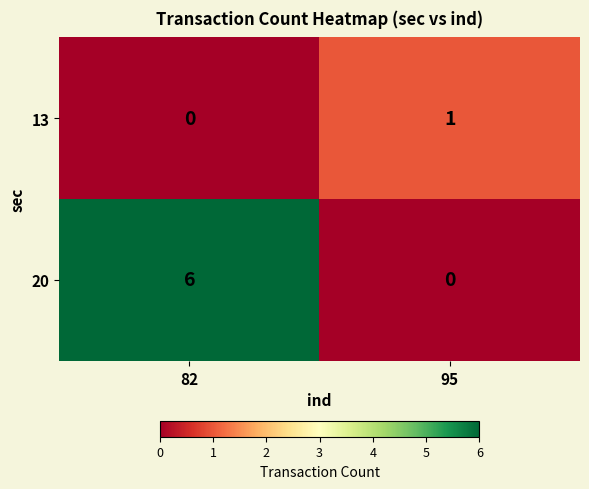

At which label does 13 reach its peak?

95